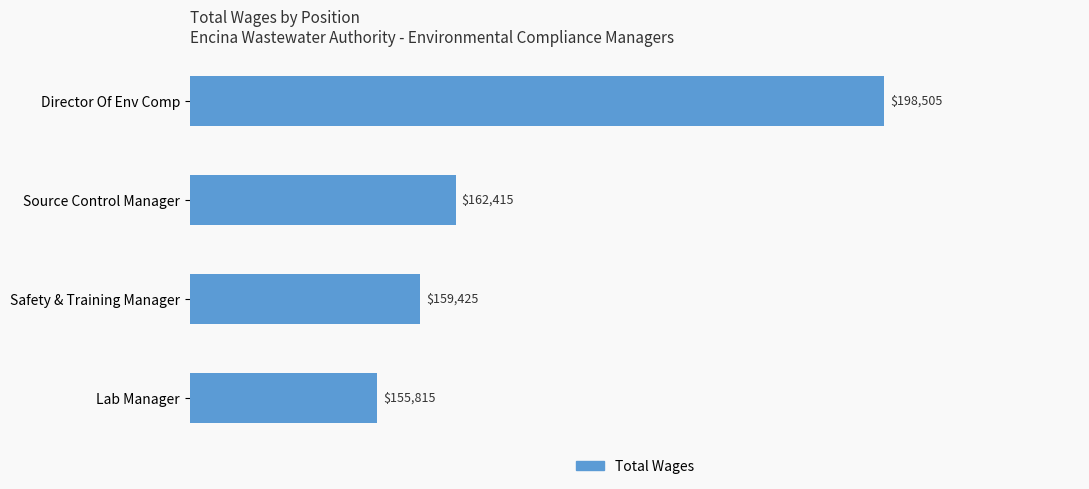

The chart shows a value of 214027 at Safety & Training Manager. True or false?

False